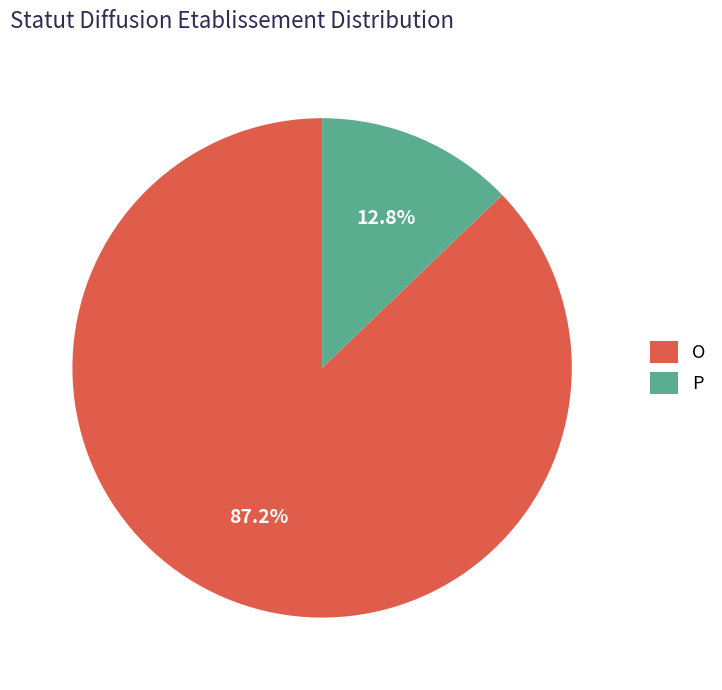

What is the smallest slice in the pie chart?

P